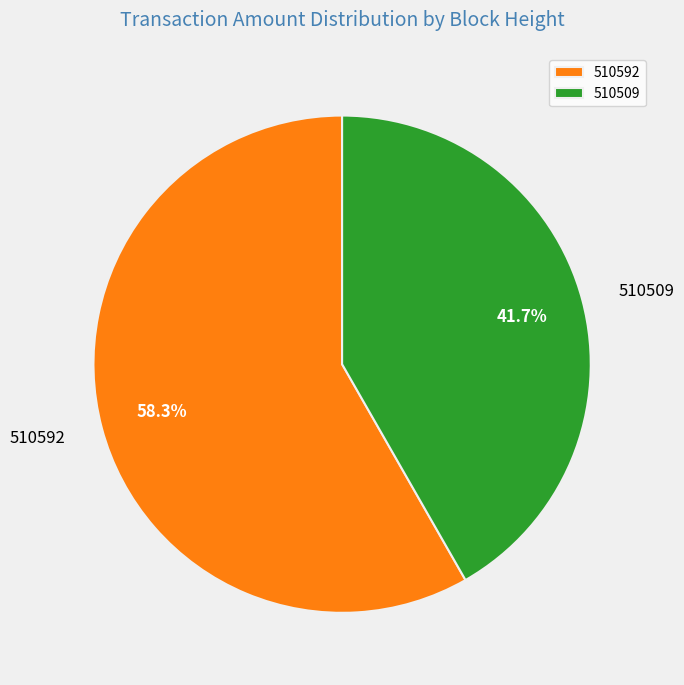

Is there any slice that represents more than half of the pie?

Yes